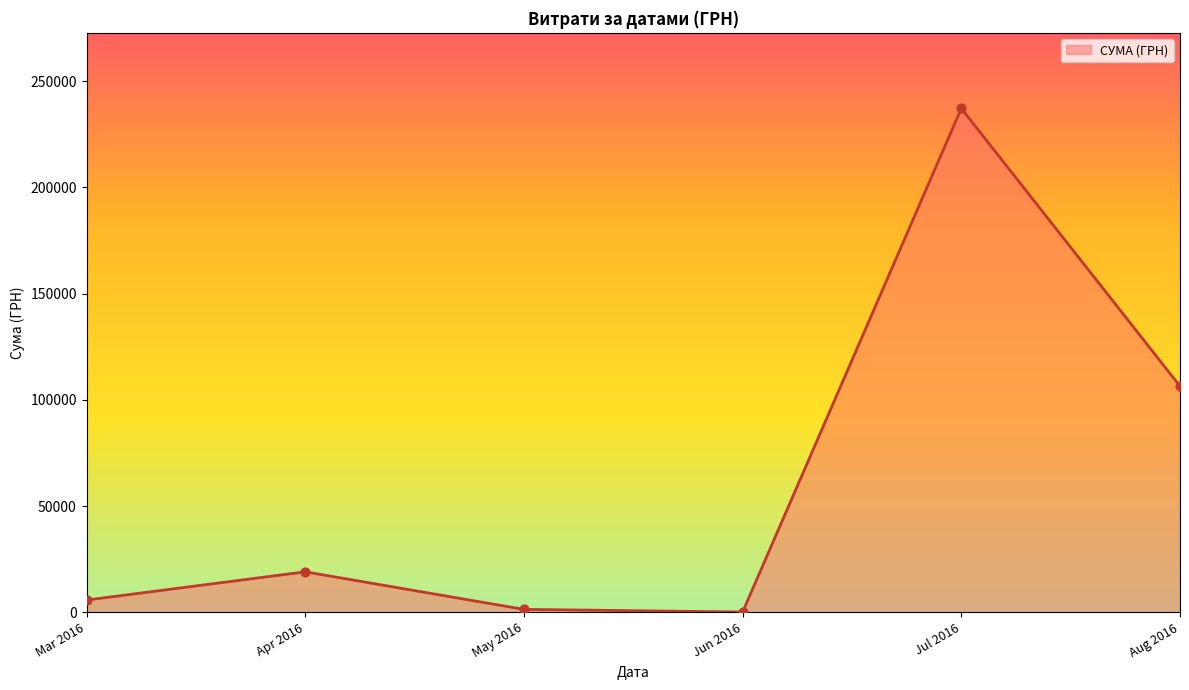

Which has a higher value, Jul 2016 or Apr 2016?

Jul 2016